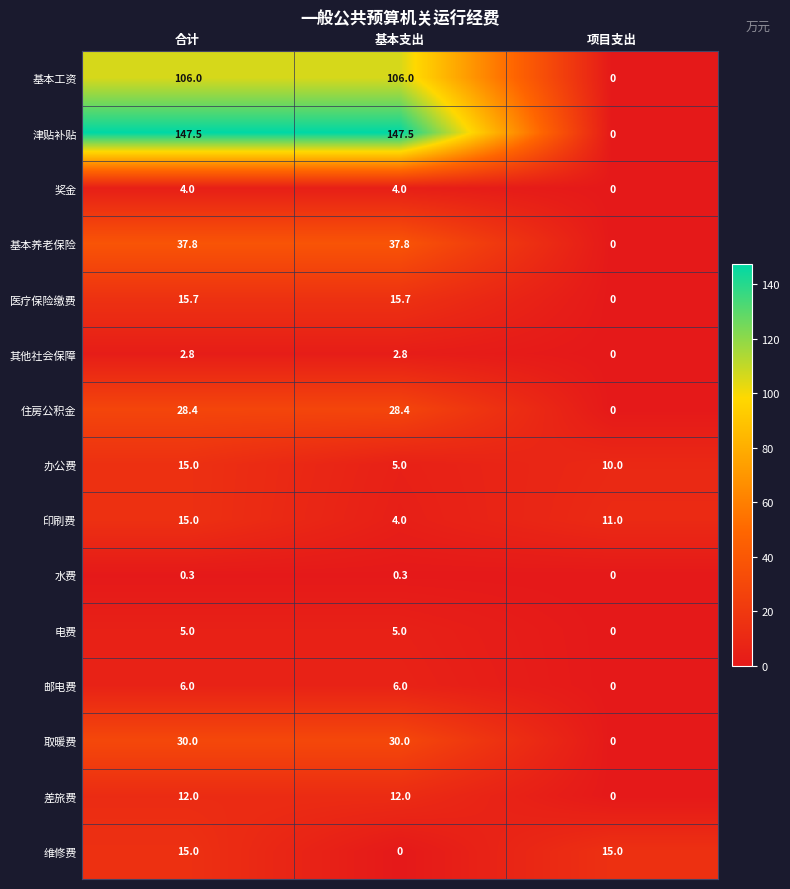

What is the difference between the maximum and minimum values in the 电费 series?

5.0